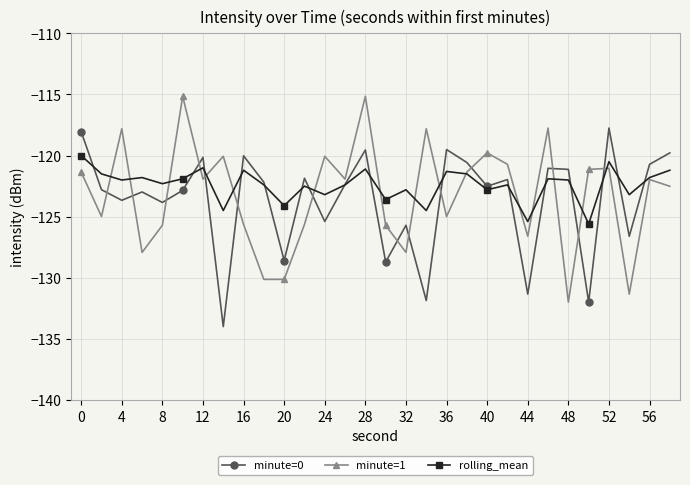

True or false: minute=1 has more than 0 points higher than both neighbors.

True